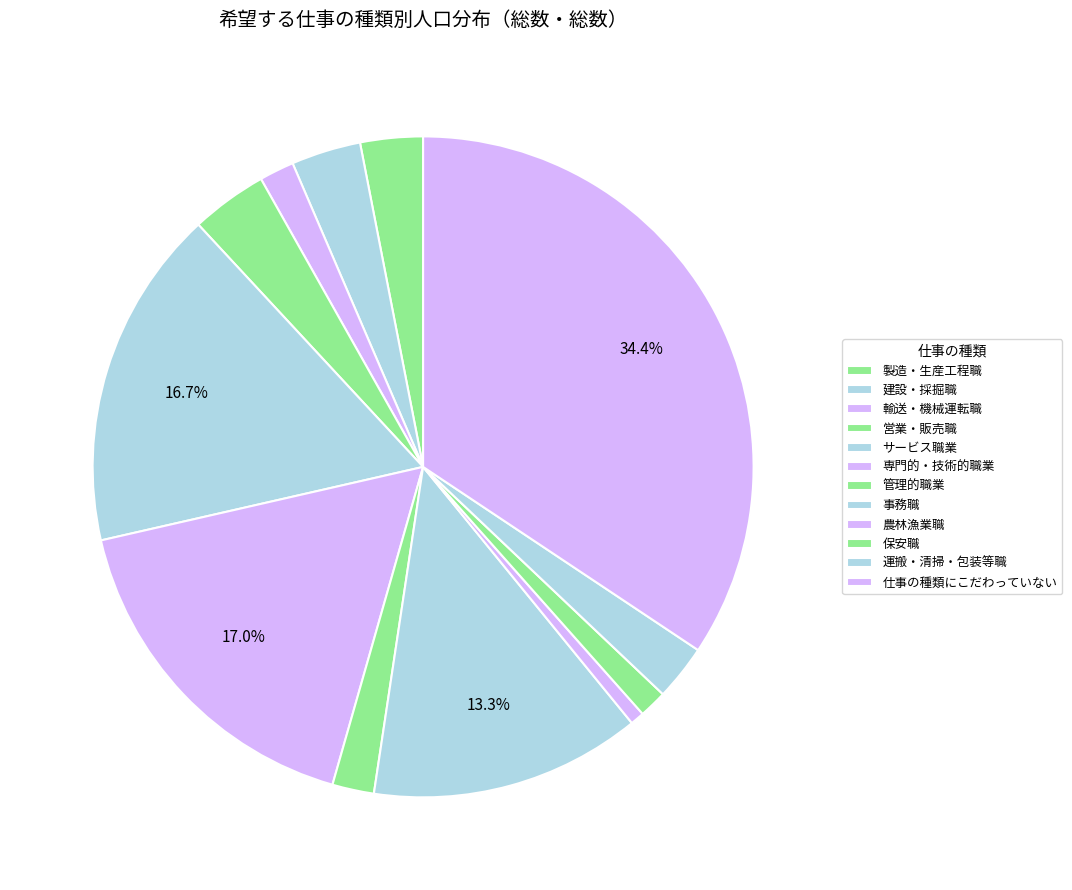

How many segments does this pie chart have?

12